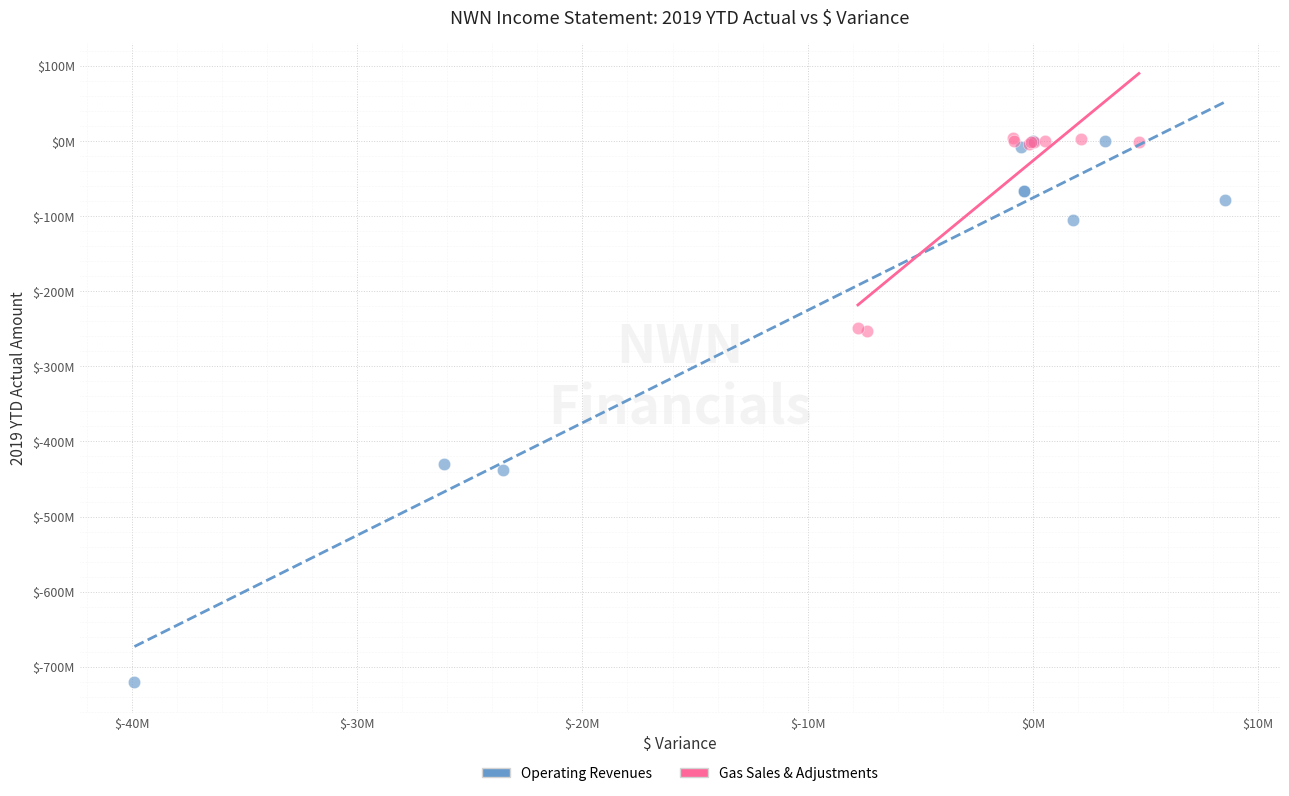

Which series has the largest Y range (max minus min)?

Operating Revenues